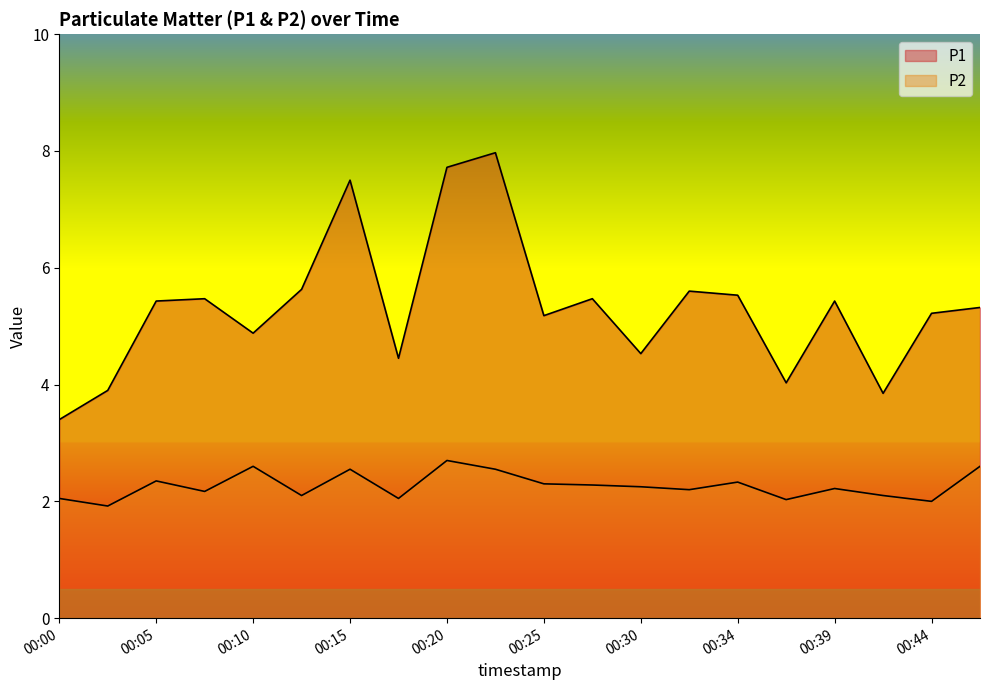

What is the approximate value of P1 at 00:32?

5.6